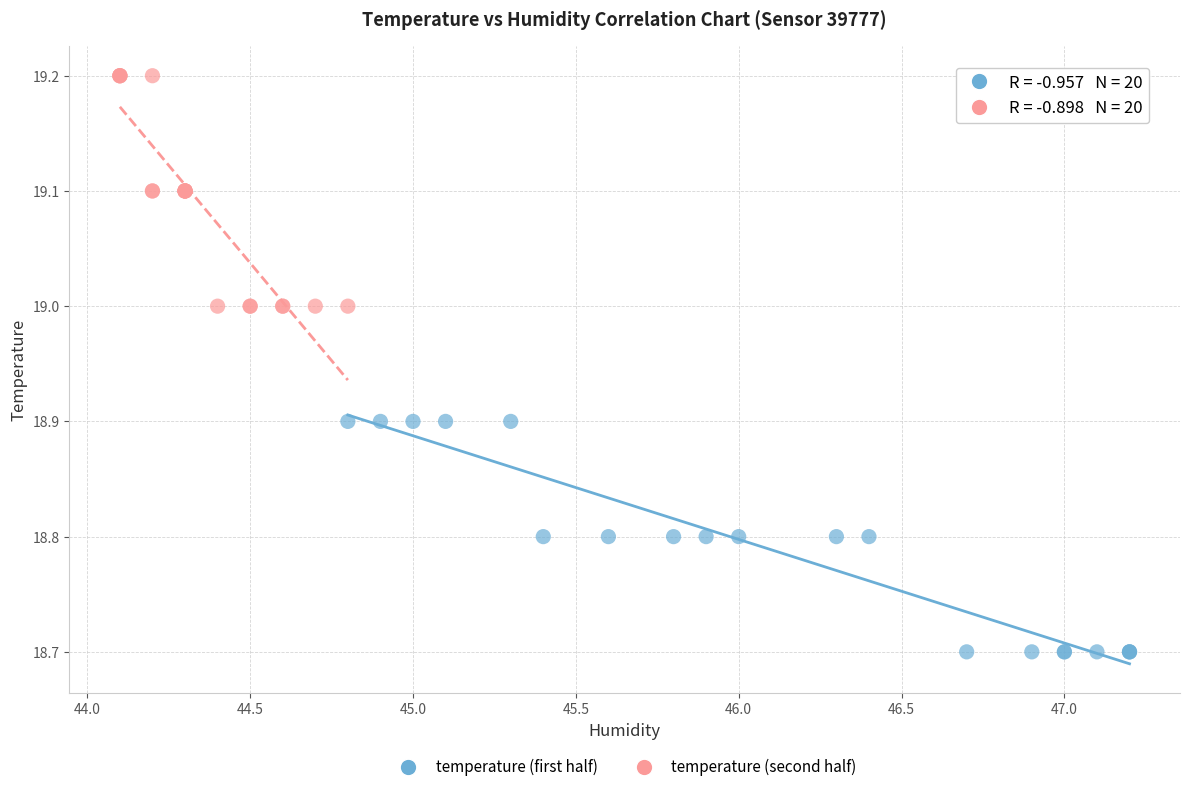

Which series contains the lowest Y value?

temperature (first half)